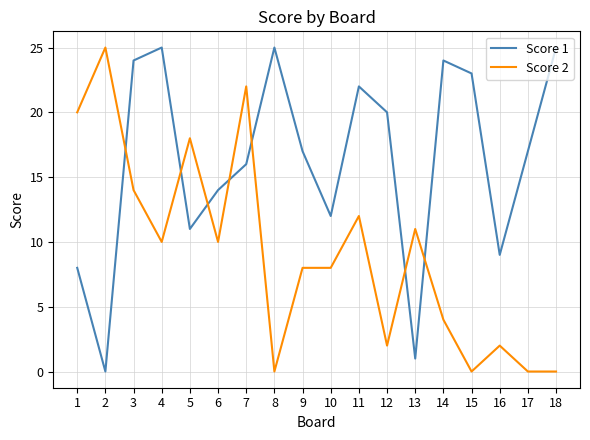

What is the difference between the maximum and minimum values in the Score 2 series?

25